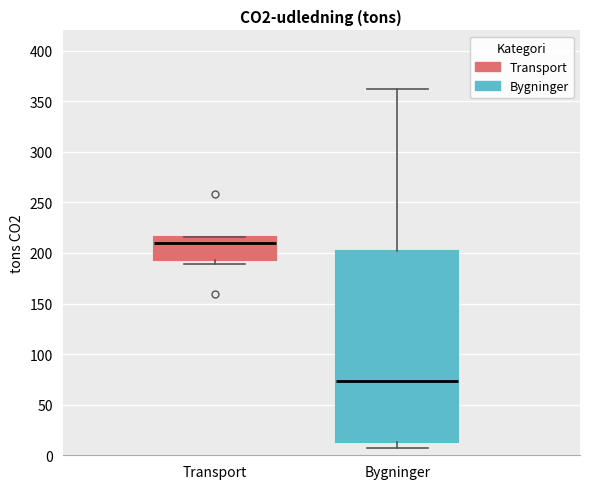

Which box is the tallest, from its lower edge to its upper edge?

Bygninger